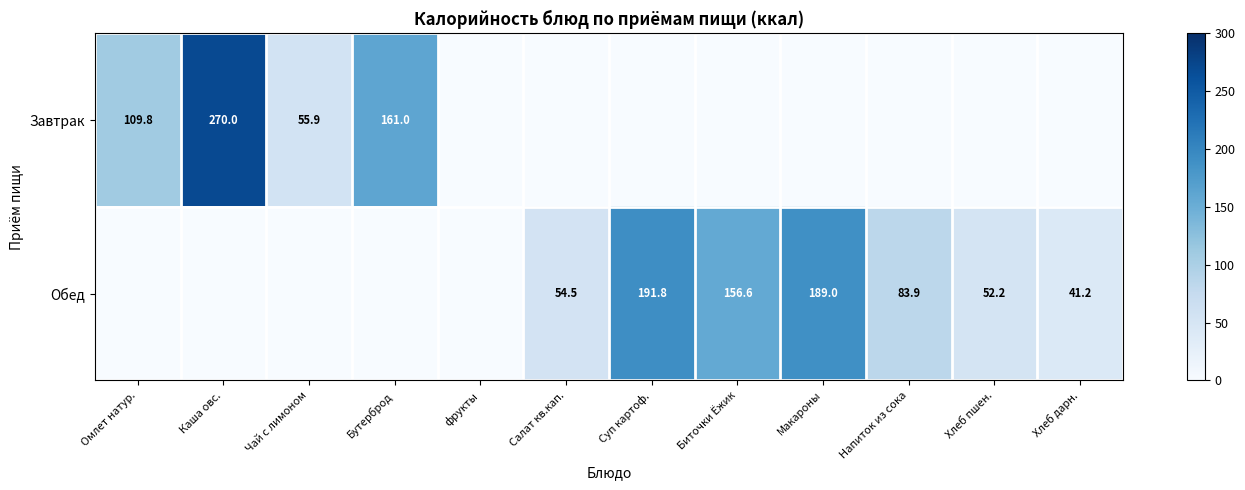

What is the difference between the highest and lowest values at Хлеб дарн.?

41.2